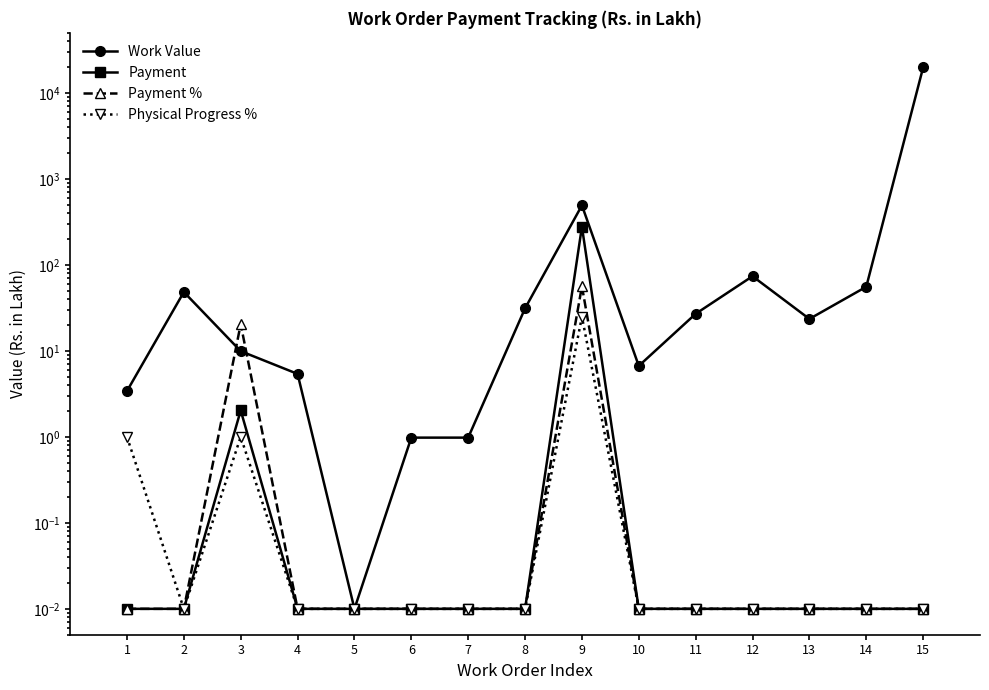

Is it true that Work Value equals 48.4 at 2?

True